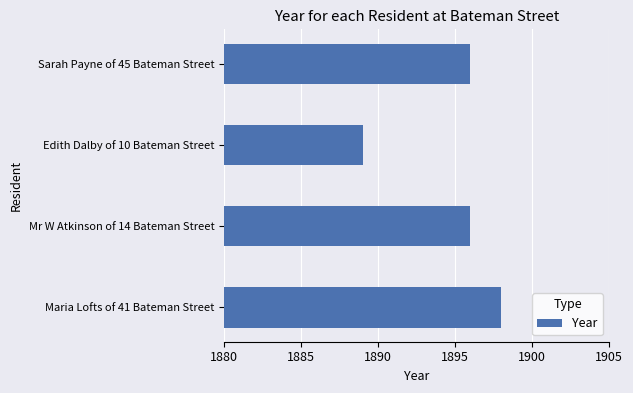

What is the approximate value at Edith Dalby of 10 Bateman Street?

1889